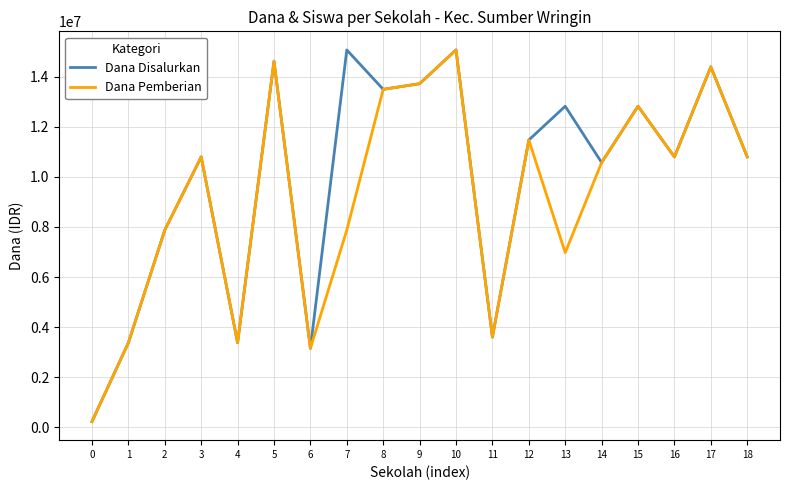

Reading right to left, extract all data points from this chart.

Dana Disalurkan: 18=10800000	17=14400000	16=10800000	15=12825000	14=10575000	13=12825000	12=11475000	11=3600000	10=15075000	9=13725000	8=13500000	7=15075000	6=3150000	5=14625000	4=3375000	3=10800000	2=7875000	1=3375000	0=225000
Dana Pemberian: 18=10800000	17=14400000	16=10800000	15=12825000	14=10575000	13=6975000	12=11475000	11=3600000	10=15075000	9=13725000	8=13500000	7=7875000	6=3150000	5=14625000	4=3375000	3=10800000	2=7875000	1=3375000	0=225000